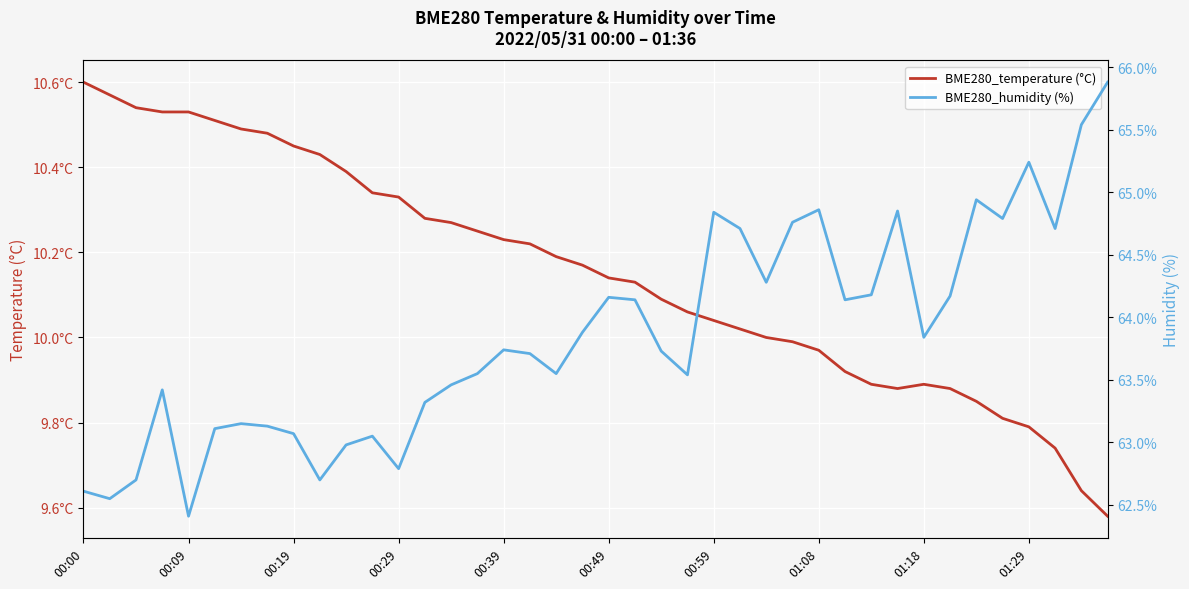

Is the value of BME280_temperature (°C) at 00:19 greater than the value of BME280_humidity (%) at 23?

No